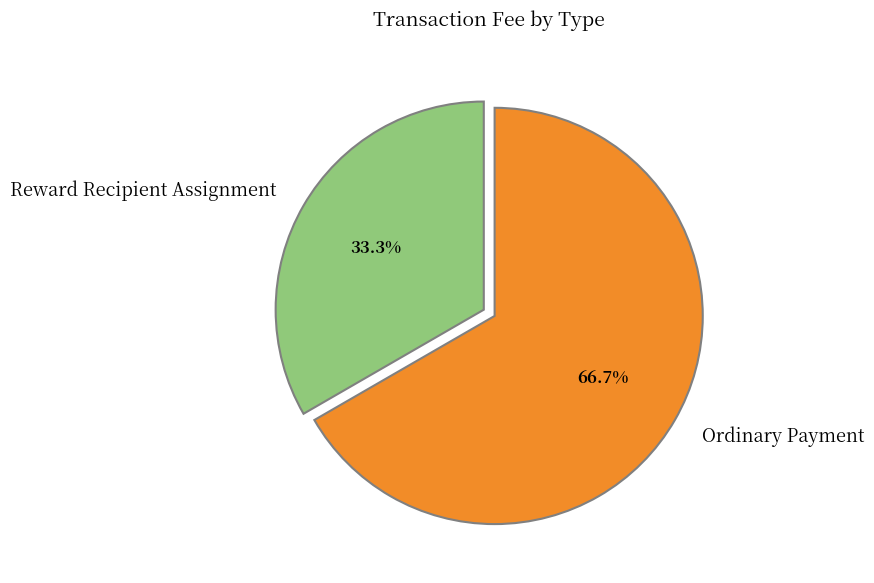

How much of the chart is everything except Ordinary Payment?

33.3%